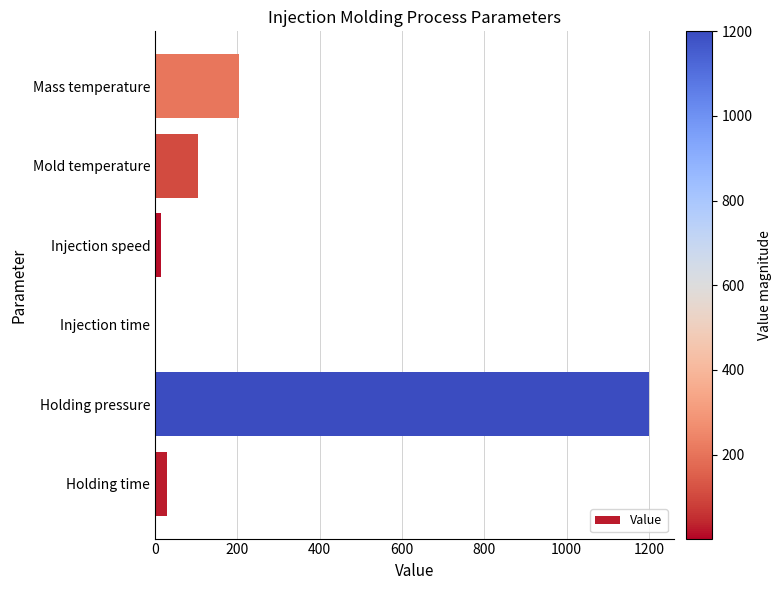

Which category has the highest value across all series?

Holding pressure